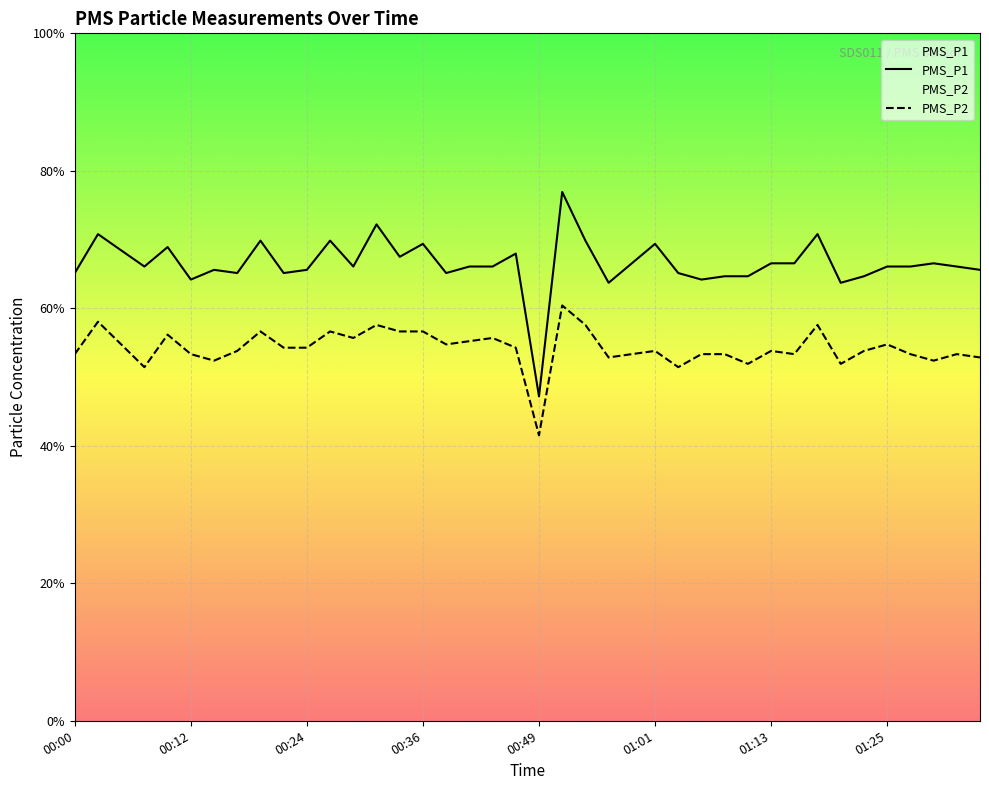

Reading left to right, extract all data points from this chart.

PMS_P1: 00:00=46.0	00:02=50.0	00:05=48.3	00:07=46.7	00:10=48.7	00:12=45.3	00:15=46.3	00:17=46.0	00:19=49.3	00:22=46.0	00:24=46.3	00:27=49.3	00:29=46.7	00:32=51.0	00:34=47.7	00:36=49.0	00:39=46.0	00:41=46.7	00:44=46.7	00:46=48.0	00:49=33.3	00:51=54.3	00:53=49.3	00:56=45.0	00:58=47.0	01:01=49.0	01:04=46.0	01:06=45.3	01:08=45.7	01:11=45.7	01:13=47.0	01:16=47.0	01:18=50.0	01:21=45.0	01:23=45.7	01:25=46.7	01:28=46.7	01:30=47.0	01:33=46.7	01:35=46.3
PMS_P2: 00:00=37.7	00:02=41.0	00:05=38.7	00:07=36.3	00:10=39.7	00:12=37.7	00:15=37.0	00:17=38.0	00:19=40.0	00:22=38.3	00:24=38.3	00:27=40.0	00:29=39.3	00:32=40.7	00:34=40.0	00:36=40.0	00:39=38.7	00:41=39.0	00:44=39.3	00:46=38.3	00:49=29.3	00:51=42.7	00:53=40.7	00:56=37.3	00:58=37.7	01:01=38.0	01:04=36.3	01:06=37.7	01:08=37.7	01:11=36.7	01:13=38.0	01:16=37.7	01:18=40.7	01:21=36.7	01:23=38.0	01:25=38.7	01:28=37.7	01:30=37.0	01:33=37.7	01:35=37.3